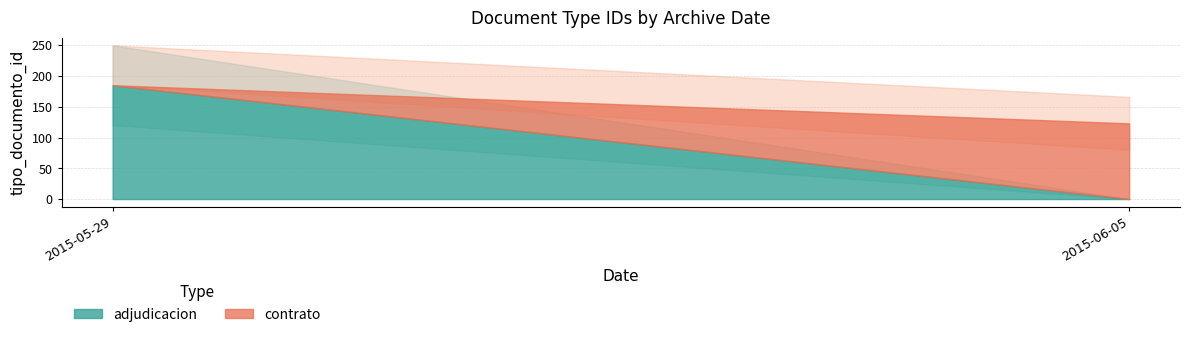

Which has a higher value, 2015-05-29 or 2015-05-29?

2015-05-29